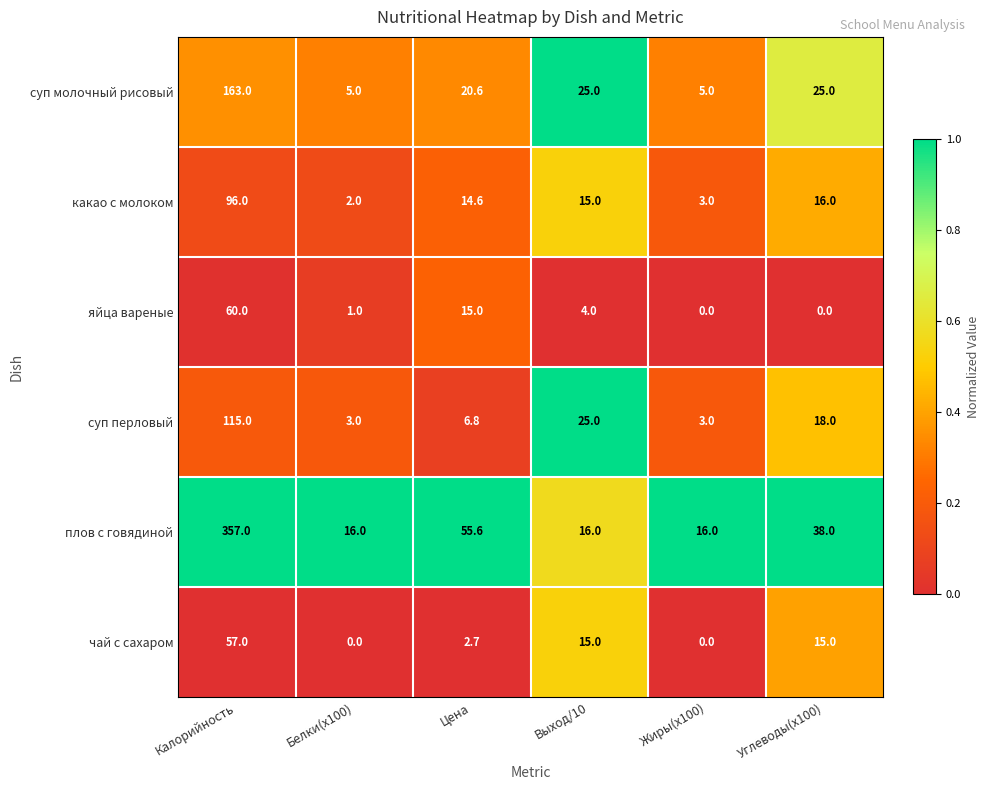

Which label corresponds to the largest value in the chart?

Калорийность